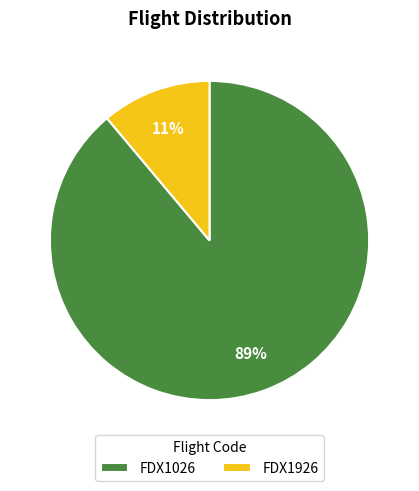

Which category accounts for the majority?

FDX1026